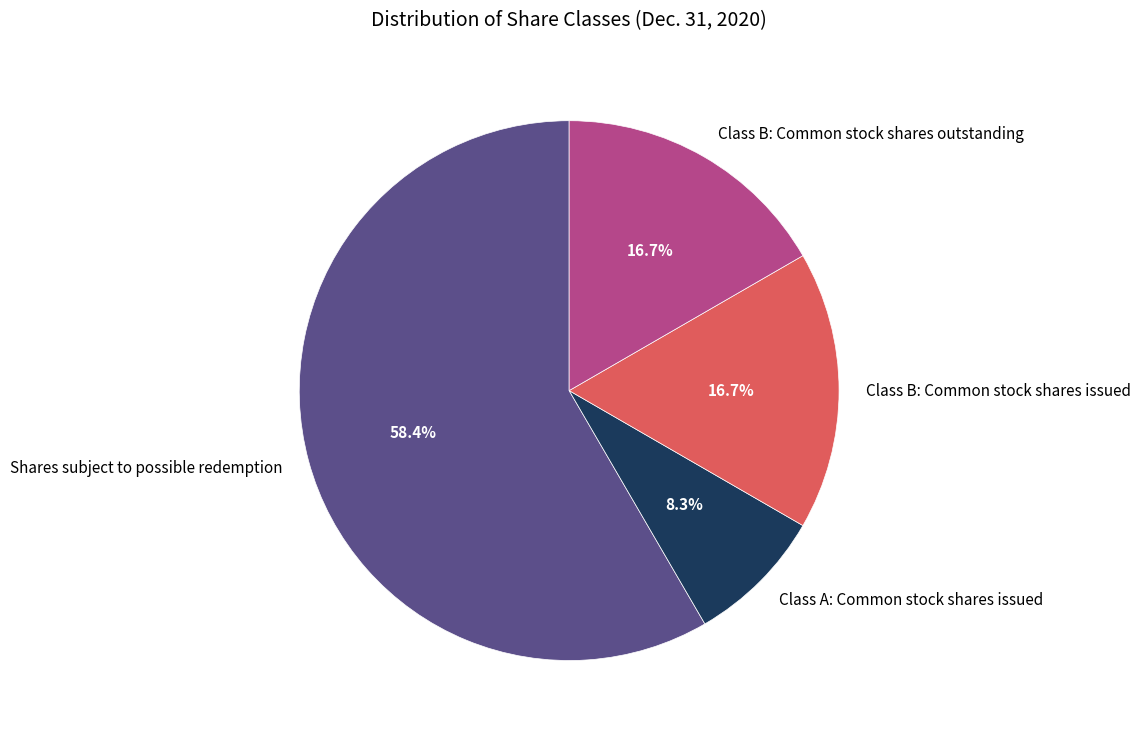

Do Class B: Common stock shares issued and Shares subject to possible redemption together represent more than half of the pie?

Yes